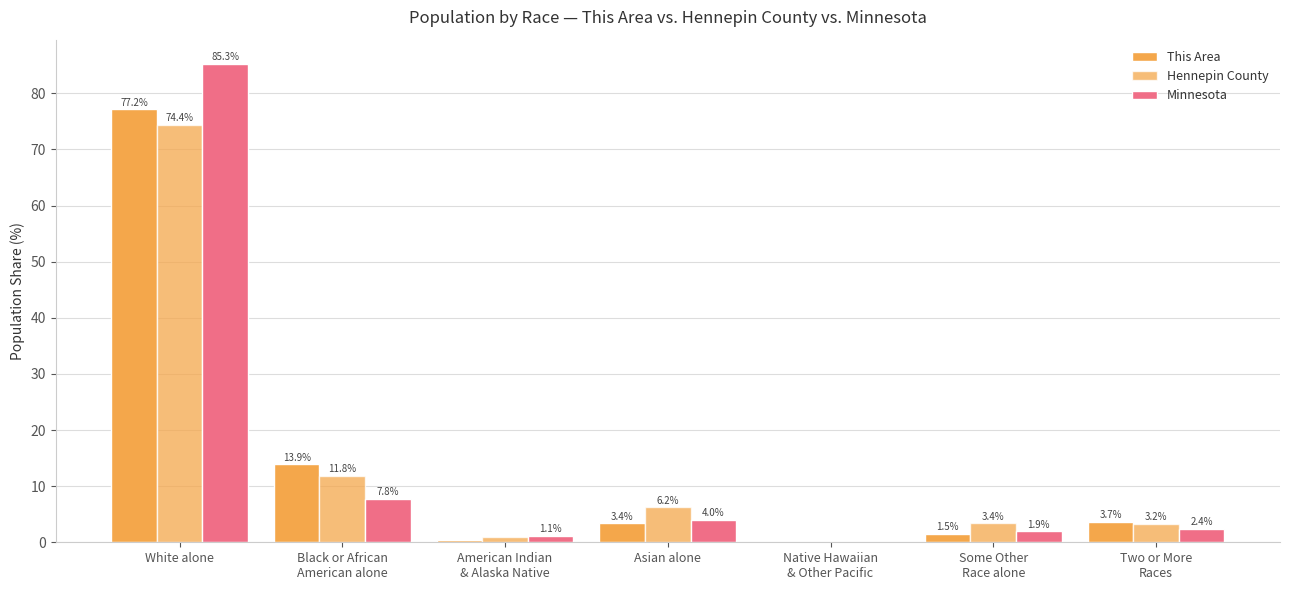

Reading right to left, list all the values displayed in this chart.

This Area: Two or More
Races=3.7	Some Other
Race alone=1.5	Native Hawaiian
& Other Pacific=0.0	Asian alone=3.4	American Indian
& Alaska Native=0.4	Black or African
American alone=13.9	White alone=77.2
Hennepin County: Two or More
Races=3.2	Some Other
Race alone=3.4	Native Hawaiian
& Other Pacific=0.0	Asian alone=6.2	American Indian
& Alaska Native=0.9	Black or African
American alone=11.8	White alone=74.4
Minnesota: Two or More
Races=2.4	Some Other
Race alone=1.9	Native Hawaiian
& Other Pacific=0.0	Asian alone=4.0	American Indian
& Alaska Native=1.1	Black or African
American alone=7.8	White alone=85.3